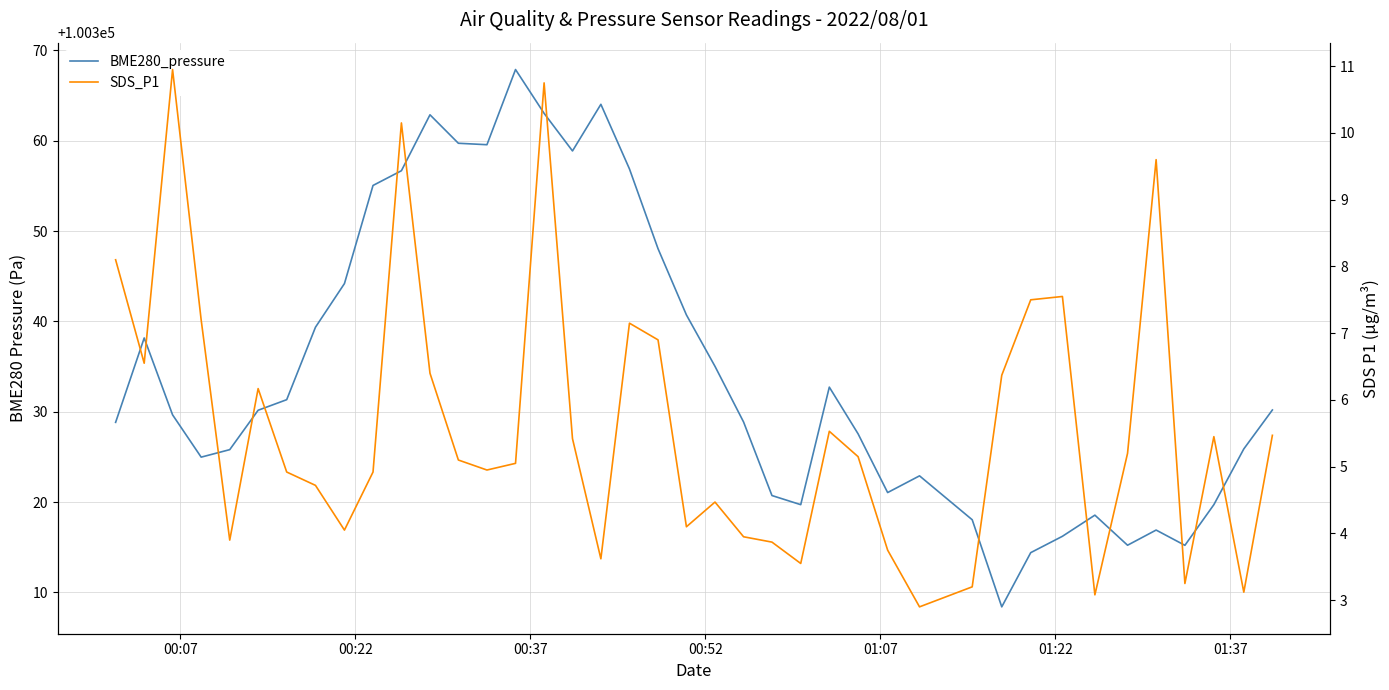

Which series has the largest total across all categories?

BME280_pressure